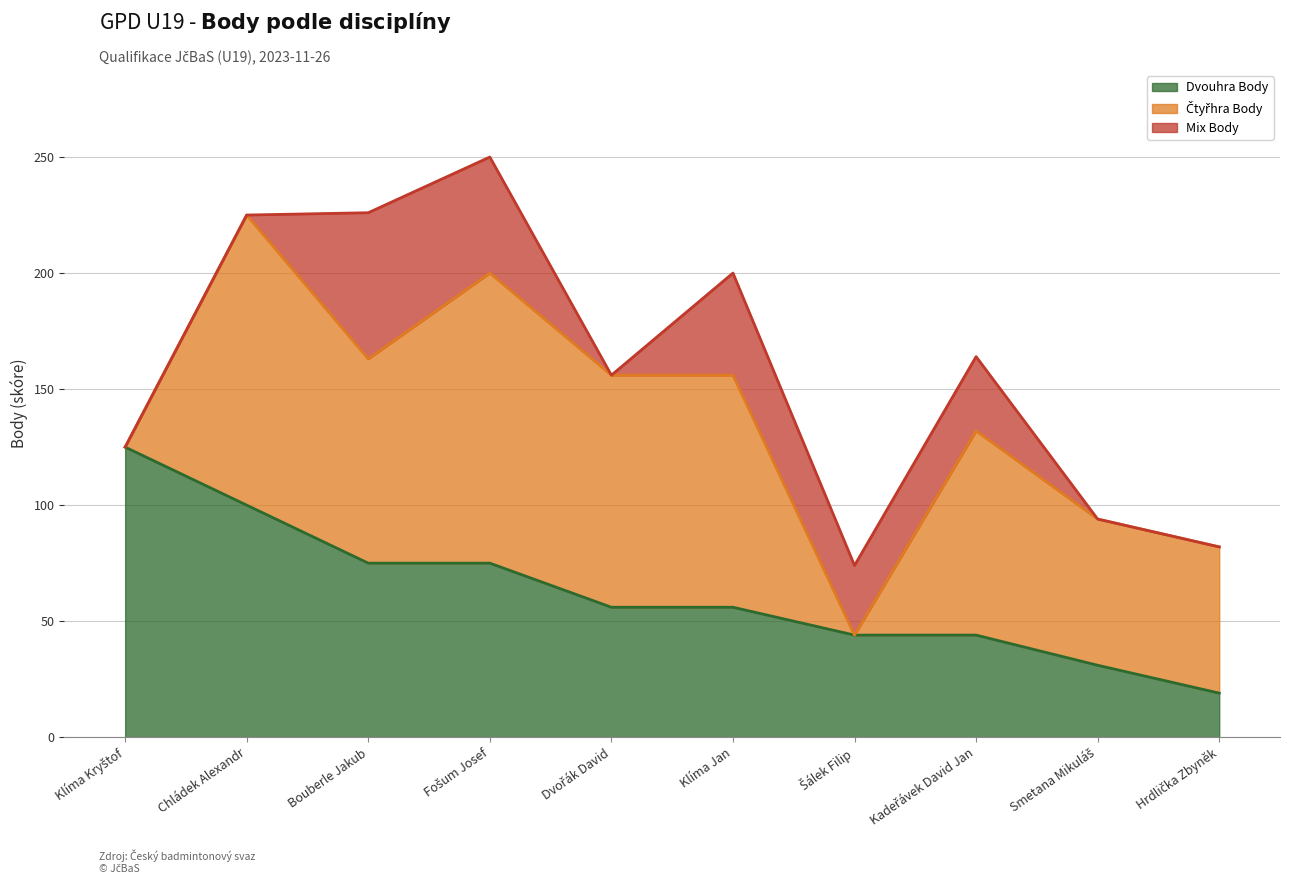

Rank the series by their average value, from lowest to highest.

Mix Body, Dvouhra Body, Čtyřhra Body